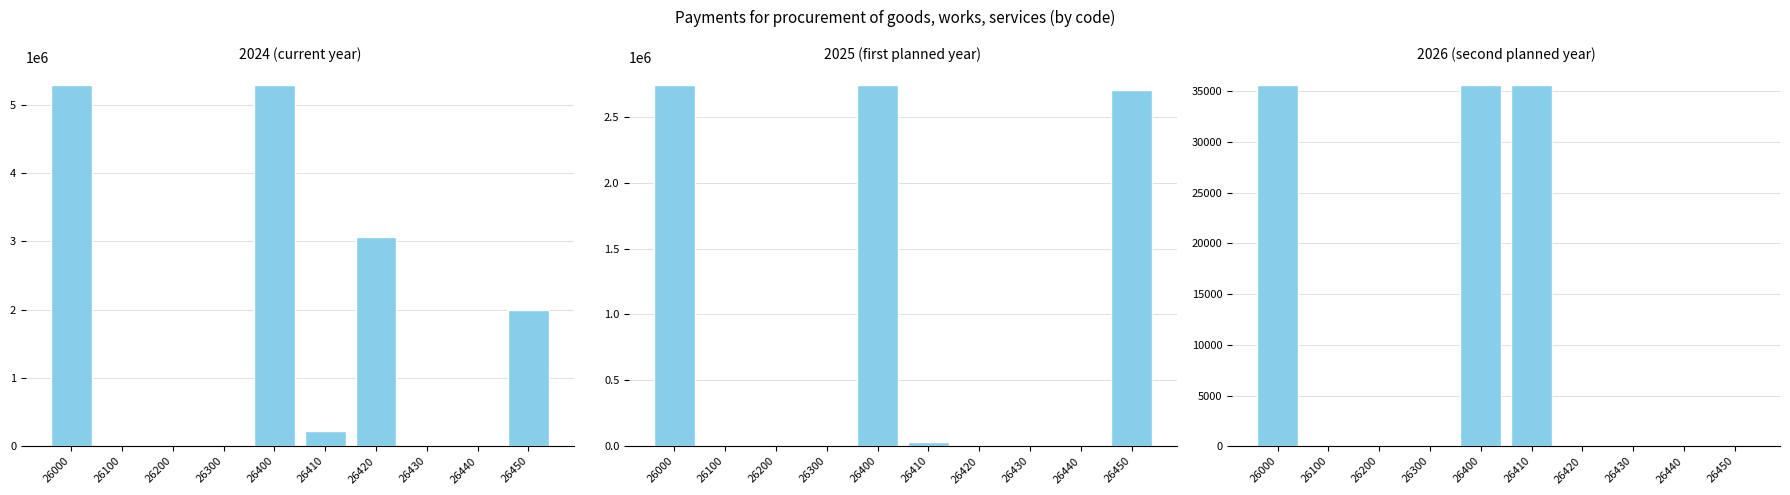

How many bars are there in total?

30